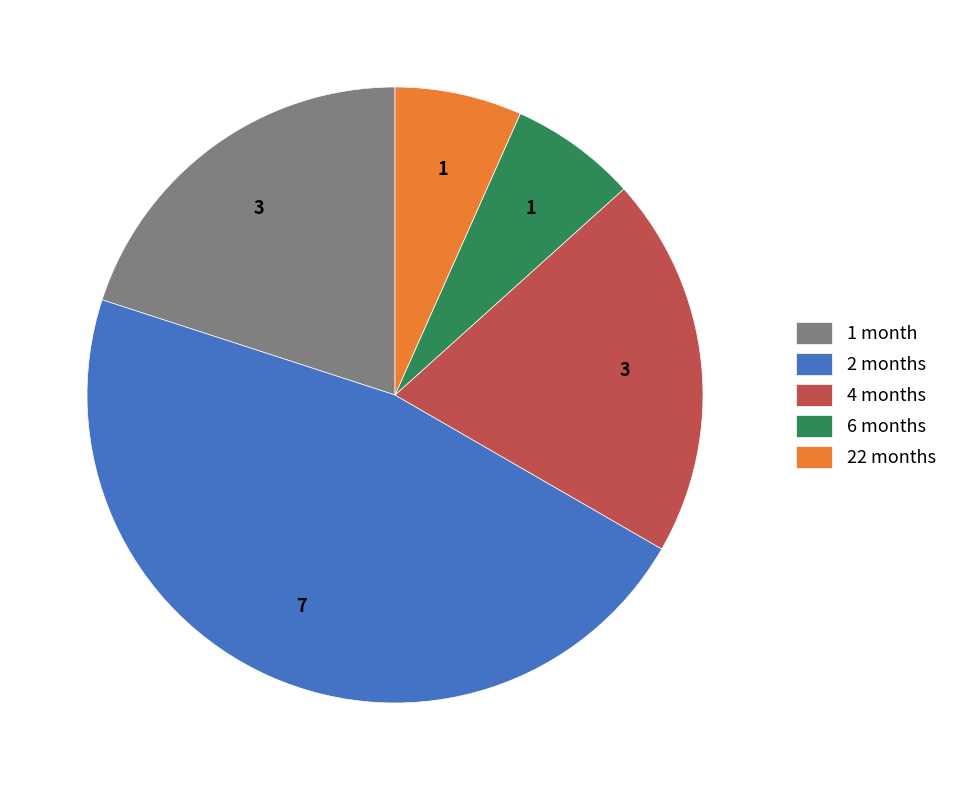

What is the ratio of the value at 4 months to the value at 2 months?

0.4